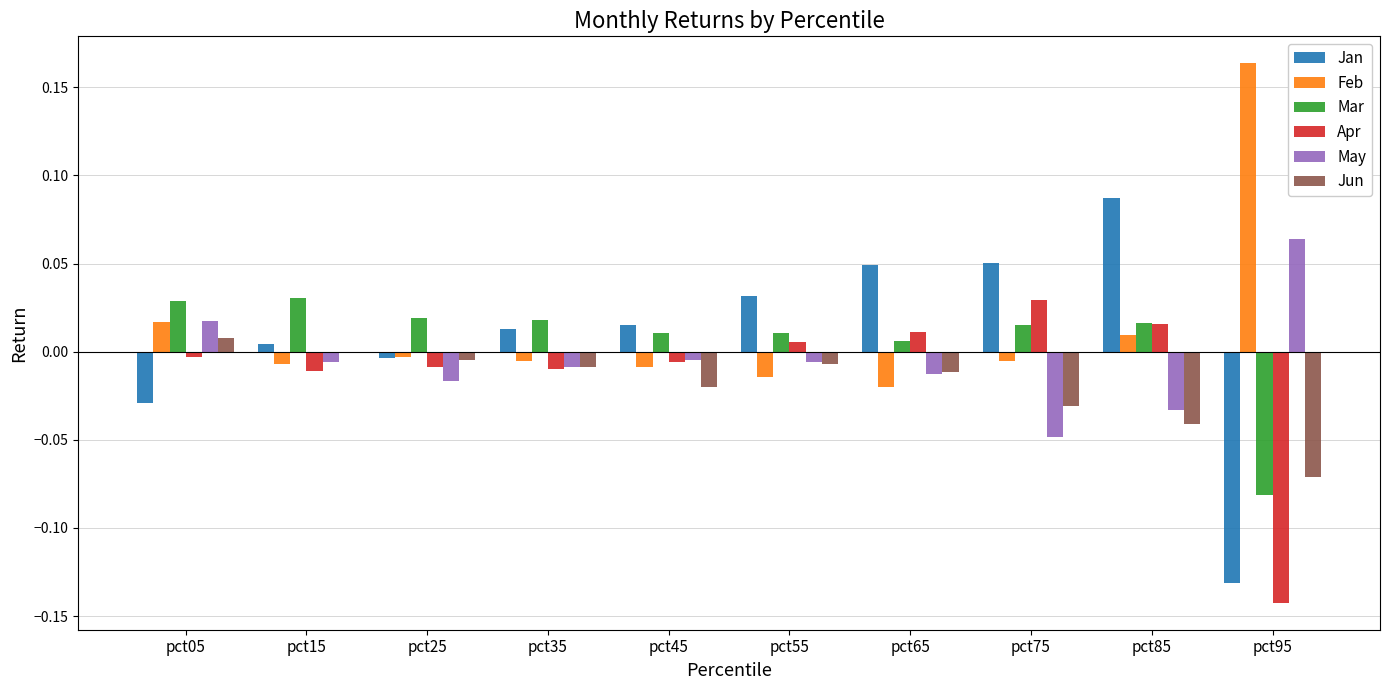

What is the sum of all Jun values?

-0.2